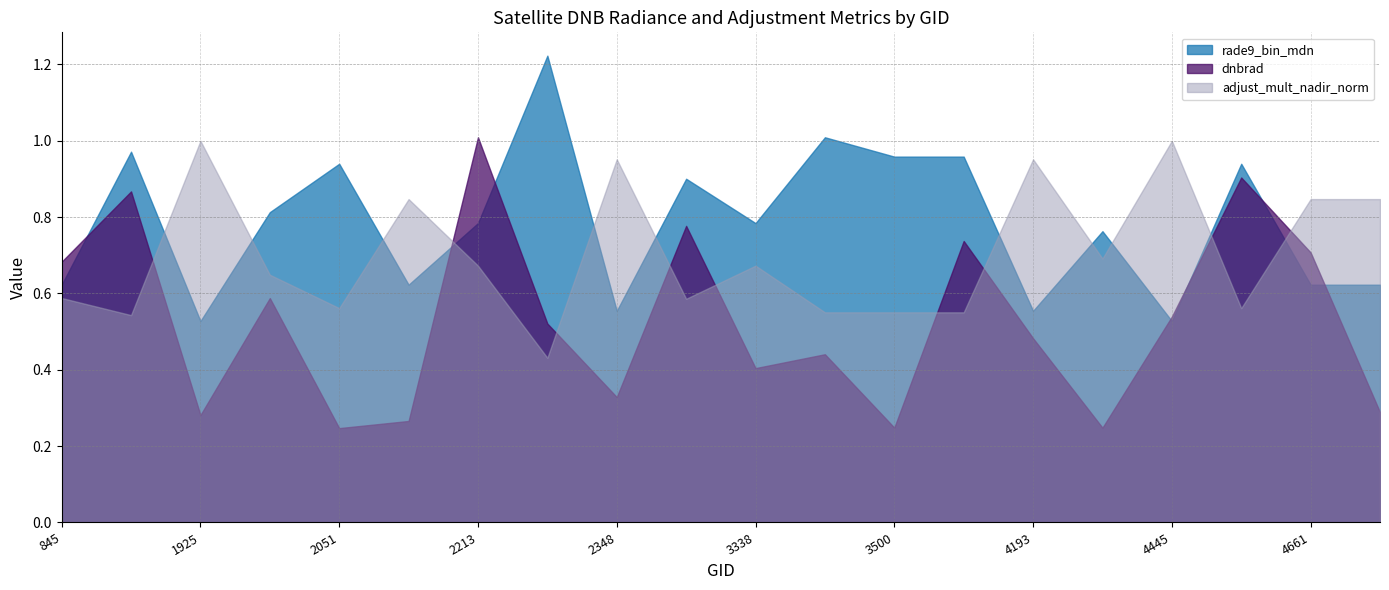

At which label does adjust_mult_nadir_norm reach its peak?

1925